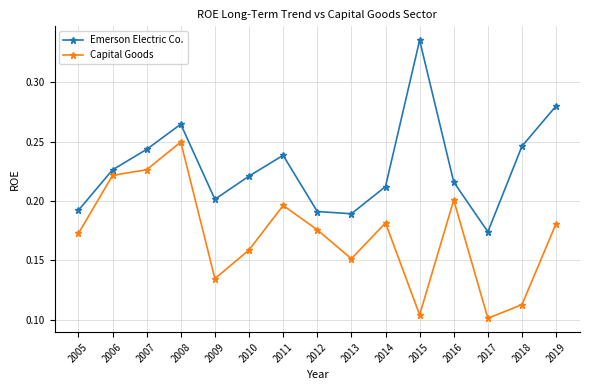

True or false: Capital Goods and Emerson Electric Co. cross at least once.

False